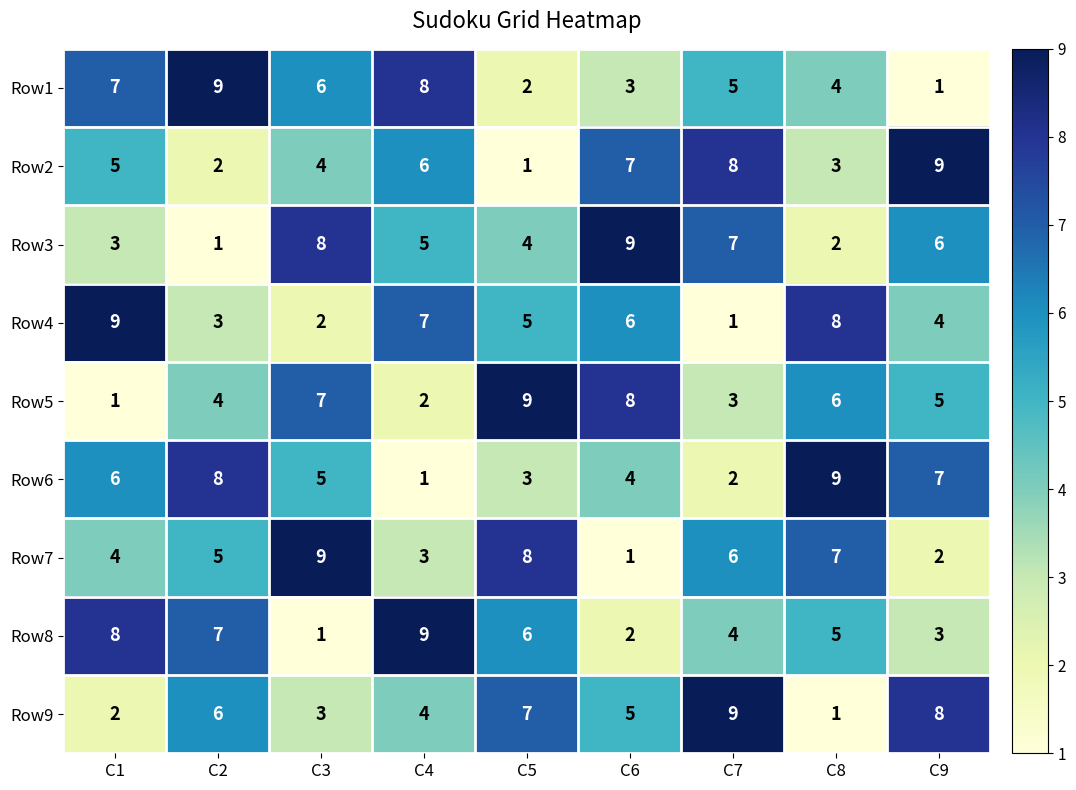

What value does the Row9 series have at C4?

4